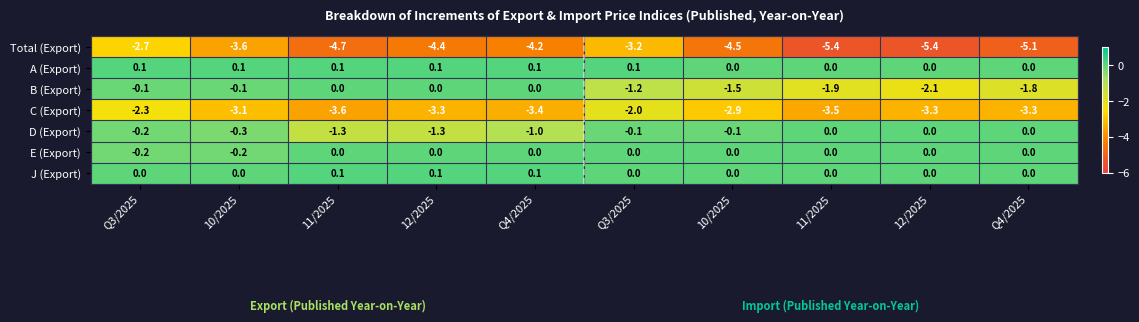

How many values in E (Export) are below zero?

2